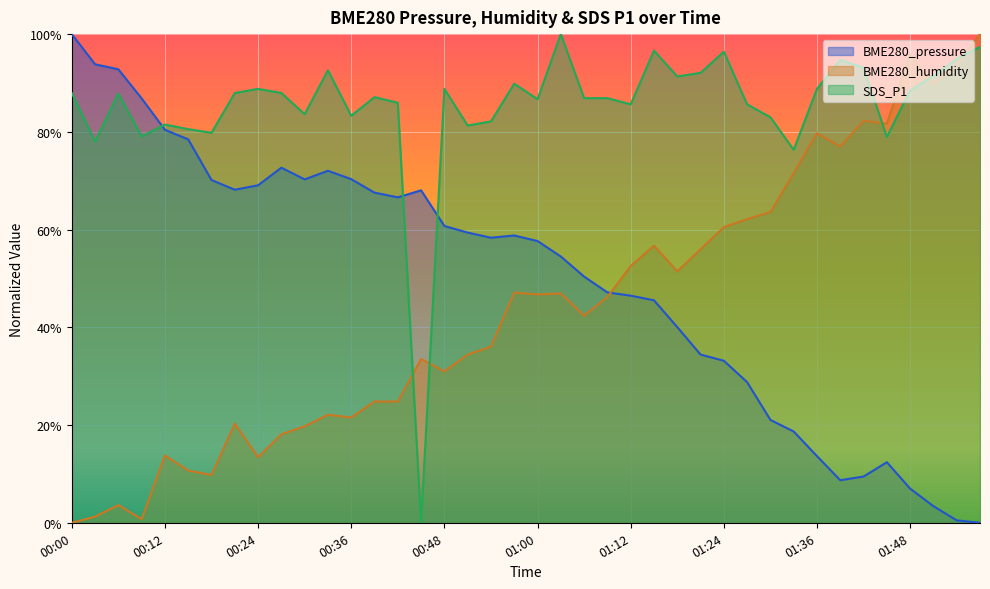

Reading right to left, list all the values displayed in this chart.

BME280_pressure: 01:57=0.0	01:54=0.0	01:51=0.0	01:48=0.1	01:45=0.1	01:42=0.1	01:39=0.1	01:36=0.1	01:33=0.2	01:30=0.2	01:27=0.3	01:24=0.3	01:21=0.3	01:18=0.4	01:15=0.5	01:12=0.5	01:09=0.5	01:06=0.5	01:03=0.5	01:00=0.6	00:57=0.6	00:54=0.6	00:51=0.6	00:48=0.6	00:45=0.7	00:42=0.7	00:39=0.7	00:36=0.7	00:33=0.7	00:30=0.7	00:27=0.7	00:24=0.7	00:21=0.7	00:18=0.7	00:15=0.8	00:12=0.8	00:09=0.9	00:06=0.9	00:03=0.9	00:00=1.0
BME280_humidity: 01:57=1.0	01:54=0.9	01:51=0.9	01:48=1.0	01:45=0.8	01:42=0.8	01:39=0.8	01:36=0.8	01:33=0.7	01:30=0.6	01:27=0.6	01:24=0.6	01:21=0.6	01:18=0.5	01:15=0.6	01:12=0.5	01:09=0.5	01:06=0.4	01:03=0.5	01:00=0.5	00:57=0.5	00:54=0.4	00:51=0.3	00:48=0.3	00:45=0.3	00:42=0.2	00:39=0.2	00:36=0.2	00:33=0.2	00:30=0.2	00:27=0.2	00:24=0.1	00:21=0.2	00:18=0.1	00:15=0.1	00:12=0.1	00:09=0.0	00:06=0.0	00:03=0.0	00:00=0.0
SDS_P1: 01:57=1.0	01:54=0.9	01:51=0.9	01:48=0.9	01:45=0.8	01:42=0.9	01:39=0.9	01:36=0.9	01:33=0.8	01:30=0.8	01:27=0.9	01:24=1.0	01:21=0.9	01:18=0.9	01:15=1.0	01:12=0.9	01:09=0.9	01:06=0.9	01:03=1.0	01:00=0.9	00:57=0.9	00:54=0.8	00:51=0.8	00:48=0.9	00:45=0.0	00:42=0.9	00:39=0.9	00:36=0.8	00:33=0.9	00:30=0.8	00:27=0.9	00:24=0.9	00:21=0.9	00:18=0.8	00:15=0.8	00:12=0.8	00:09=0.8	00:06=0.9	00:03=0.8	00:00=0.9